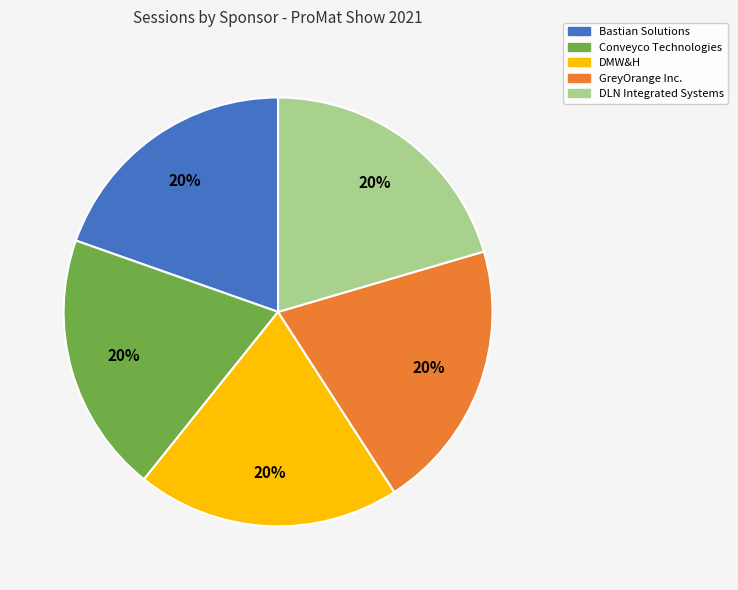

Does Bastian Solutions account for over 50% of the chart?

No